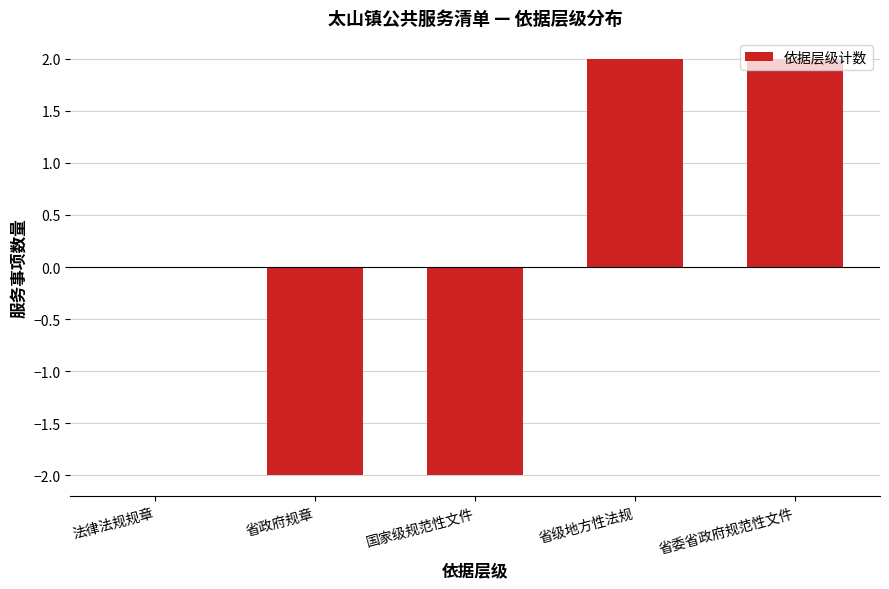

How many series are shown in this chart?

1